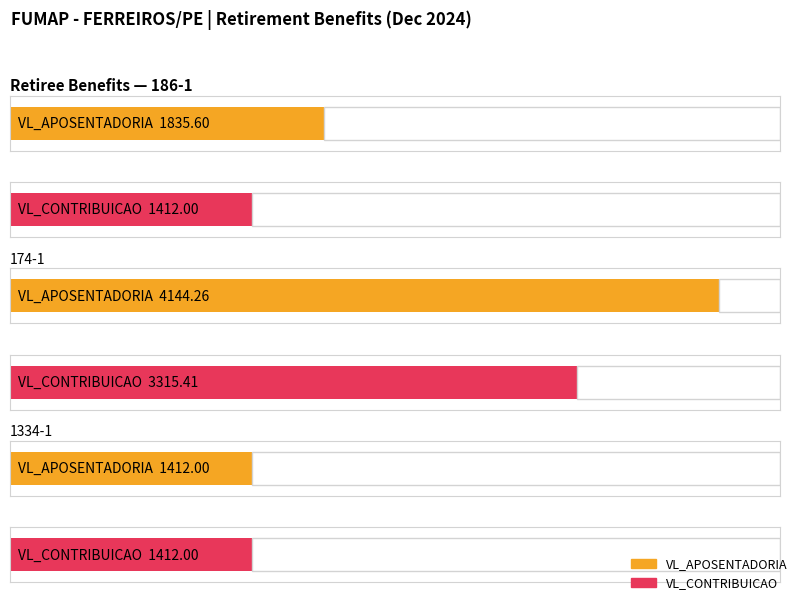

Reading left to right, list all the values displayed in this chart.

VL_APOSENTADORIA: 1835.6	4144.3	1412.0
VL_CONTRIBUICAO: 1412.0	3315.4	1412.0